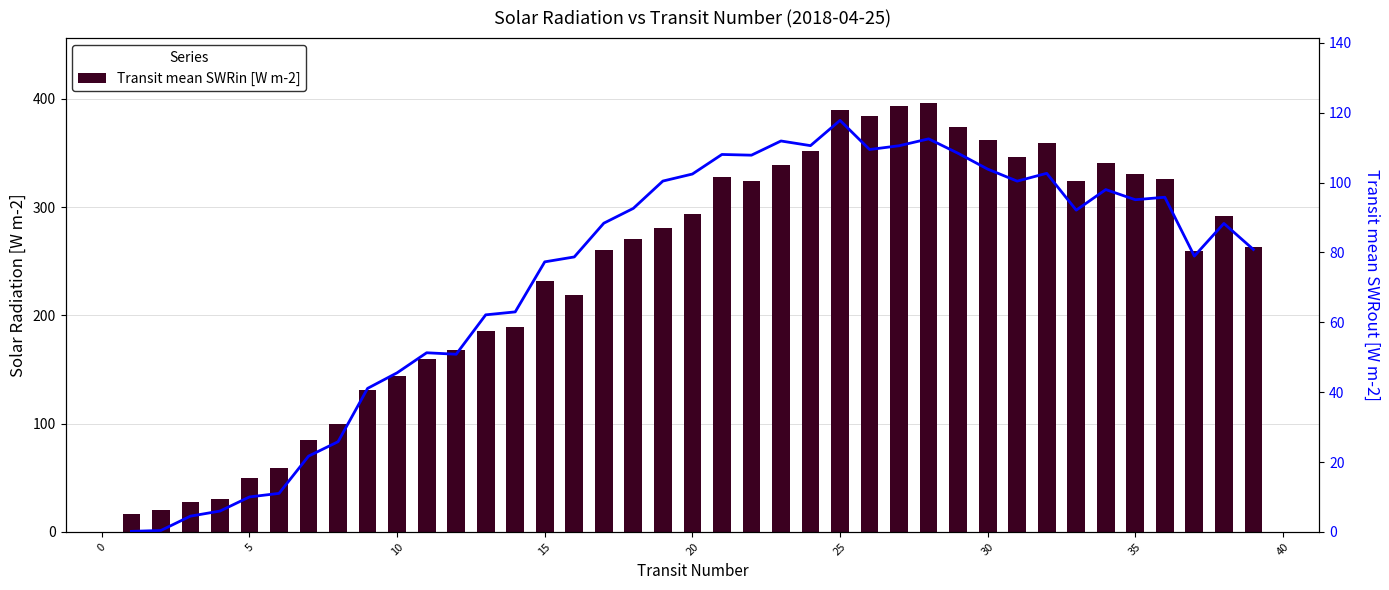

What is the highest value of the Transit mean SWRin [W m-2] series?

396.6